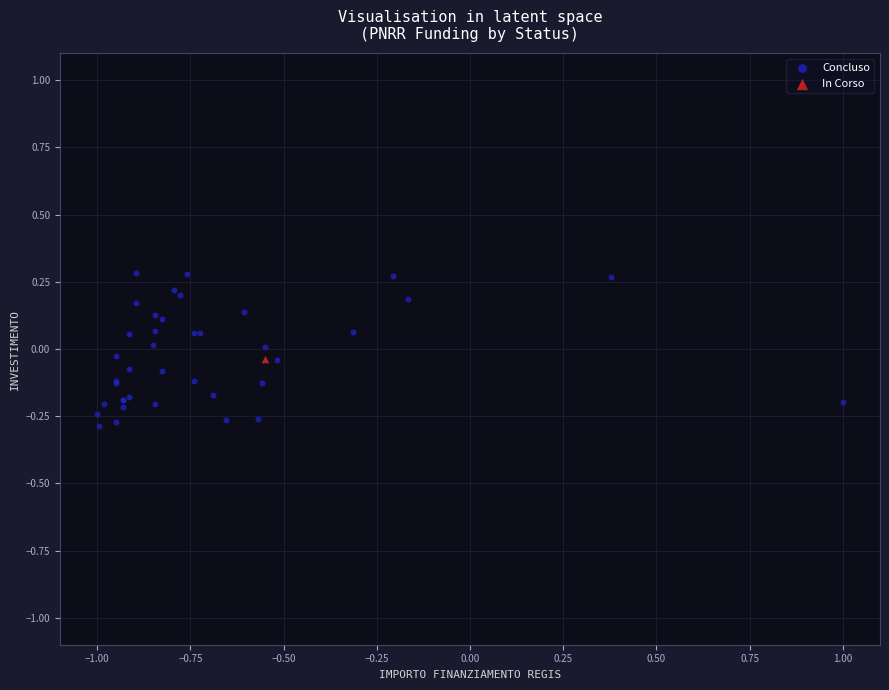

What are all the series names shown in the legend?

Concluso, In Corso